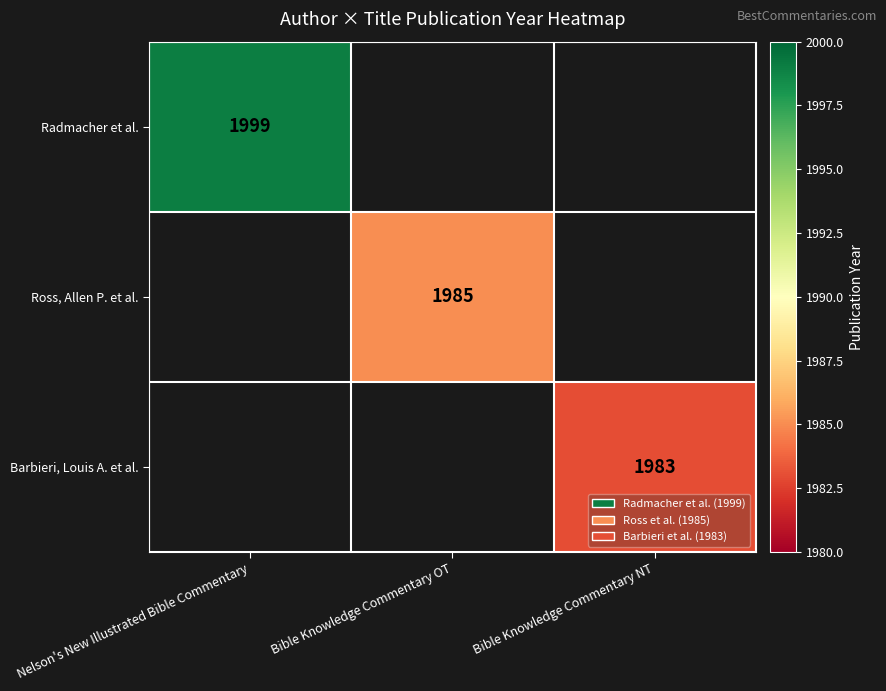

True or false: Ross, Allen P. et al. has a value of 515 at Bible Knowledge Commentary OT.

False